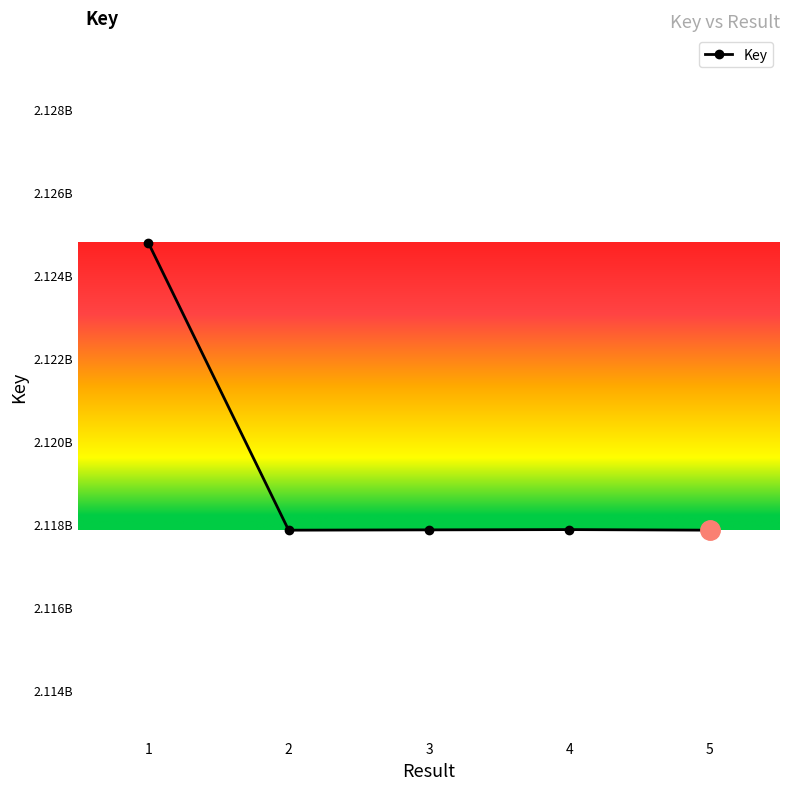

Is this an area chart (filled region under the line)?

No